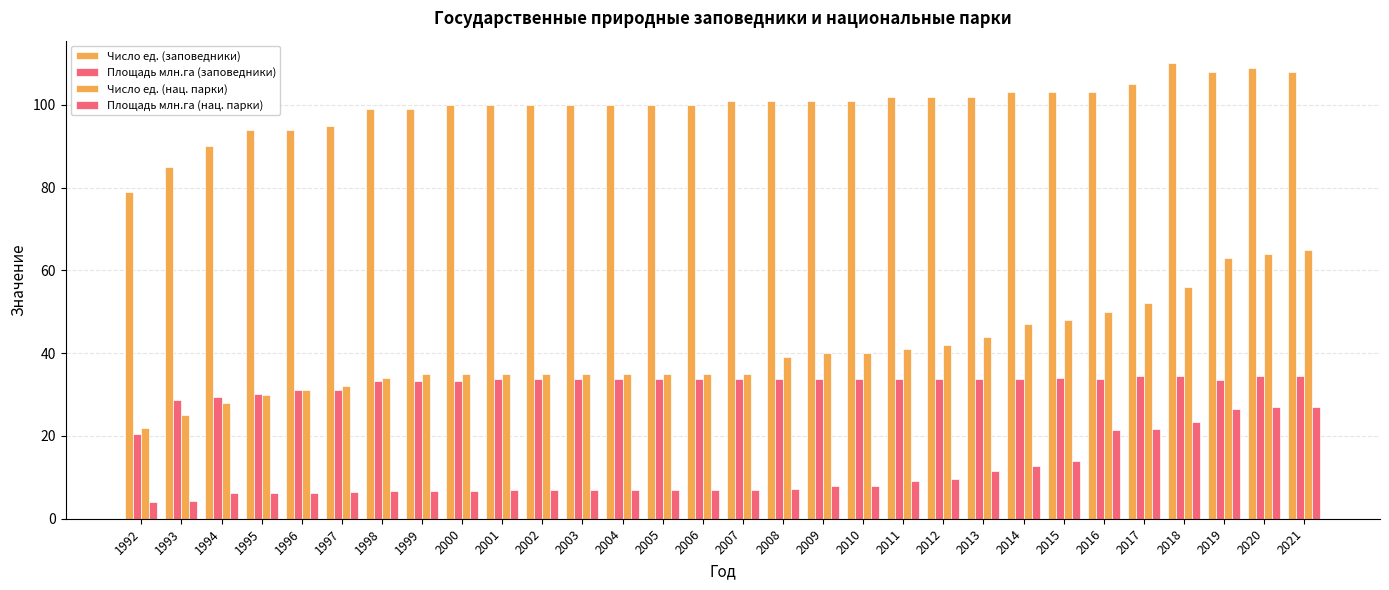

Which series has the largest total across all categories?

Число ед. (заповедники)